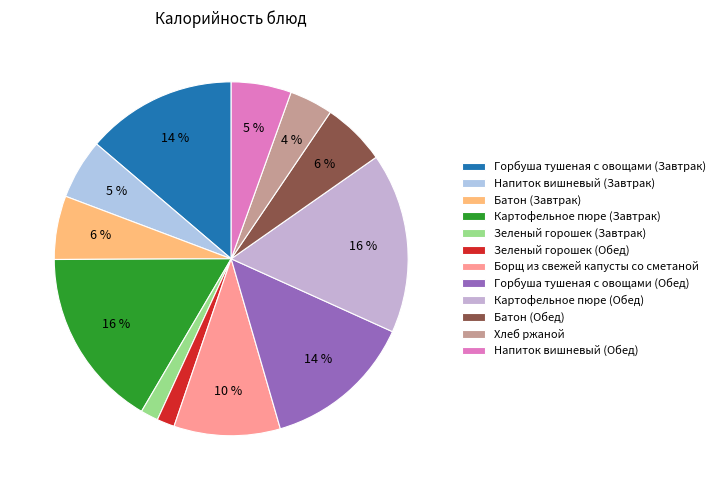

True or false: Зеленый горошек (Завтрак) accounts for 2% of the total.

True